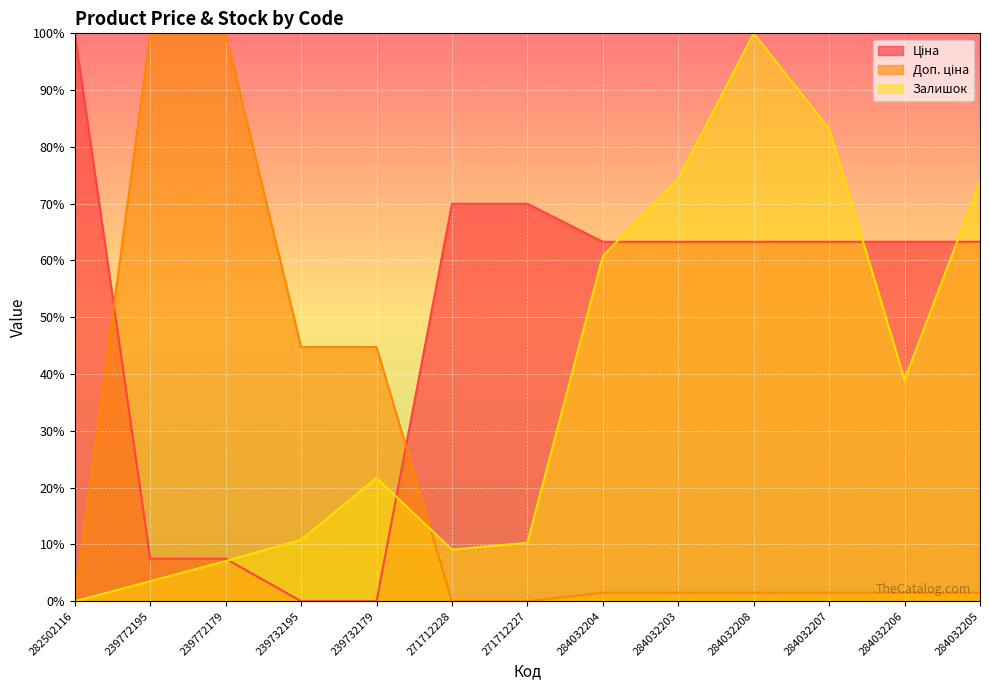

What is the value of the Залишок point at the 8th from the left?

60.8